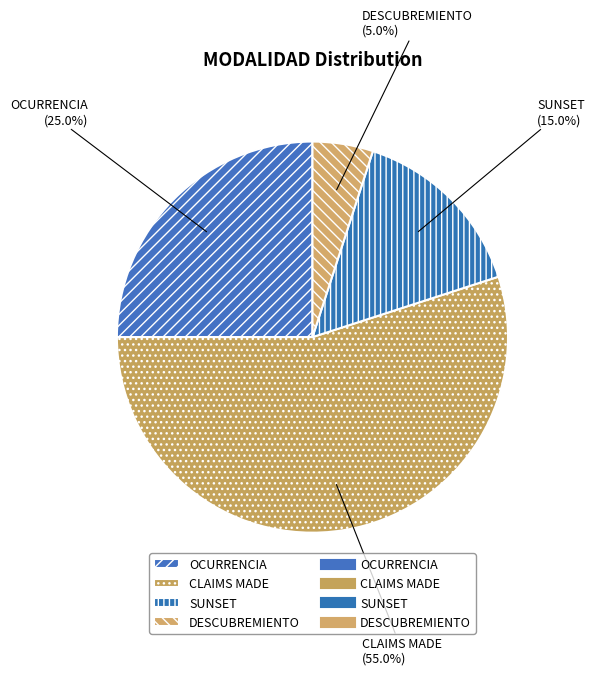

Is it true that OCURRENCIA is 30% of the pie?

False